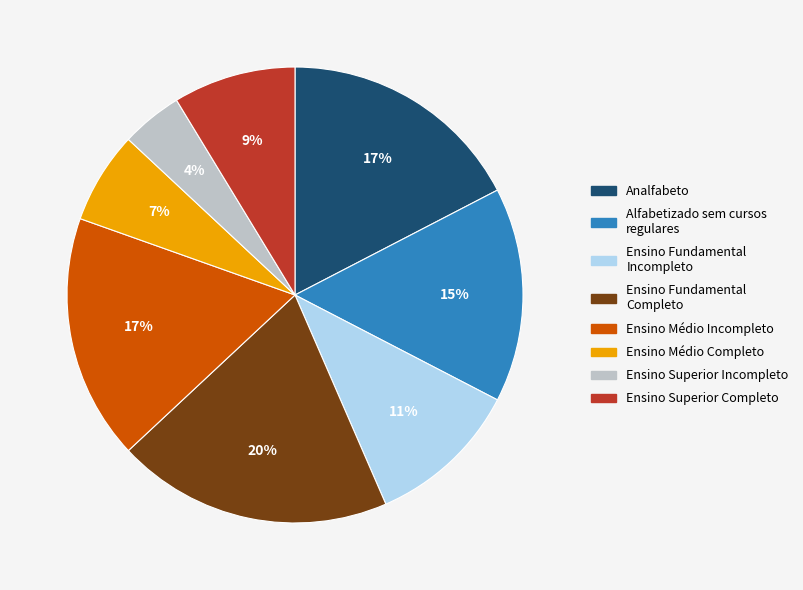

Combined, do Ensino Médio Incompleto and Ensino Superior Incompleto account for over 50%?

No